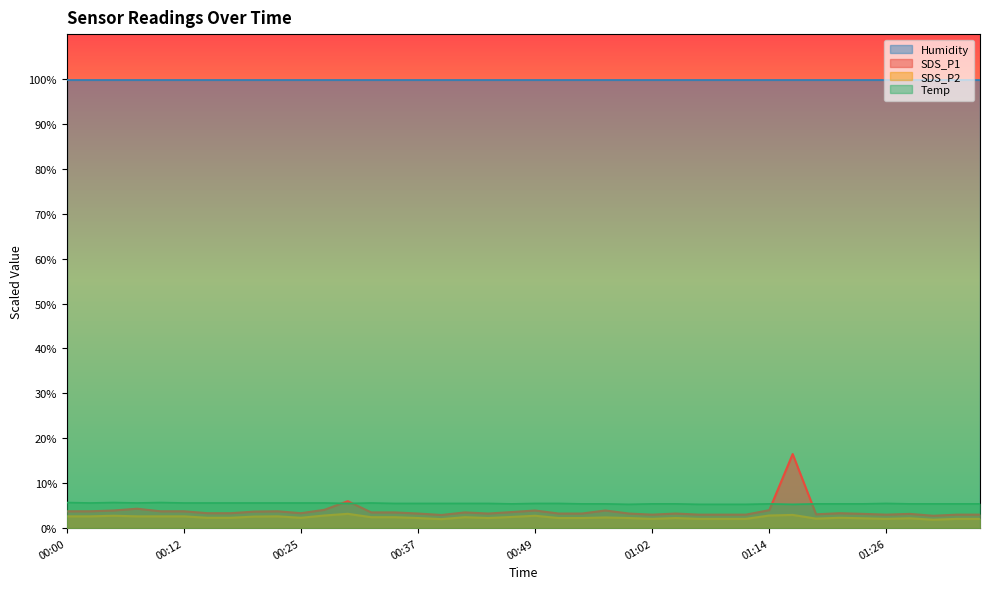

What is the sum of all Temp values?

219.3